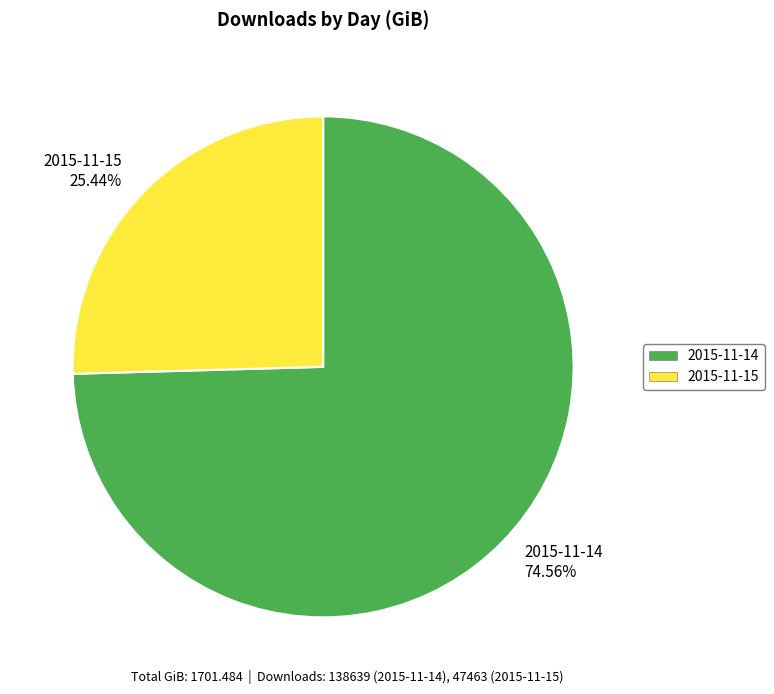

How many slices are in this pie chart?

2